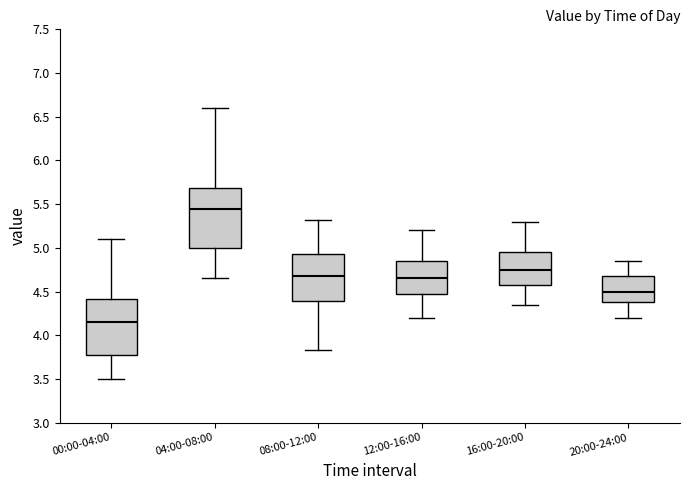

Reading left to right, read every box against the y-axis: the position of its median line, the range the box covers, and the ends of its whiskers. The values are not printed on the chart, so give them approximately, as read against the axis.

00:00-04:00: median 4.15, box 3.80 to 4.40, whiskers 3.50 to 5.10
04:00-08:00: median 5.45, box 5.00 to 5.70, whiskers 4.65 to 6.60
08:00-12:00: median 4.70, box 4.40 to 4.95, whiskers 3.85 to 5.30
12:00-16:00: median 4.65, box 4.50 to 4.85, whiskers 4.20 to 5.20
16:00-20:00: median 4.75, box 4.60 to 4.95, whiskers 4.35 to 5.30
20:00-24:00: median 4.50, box 4.40 to 4.70, whiskers 4.20 to 4.85